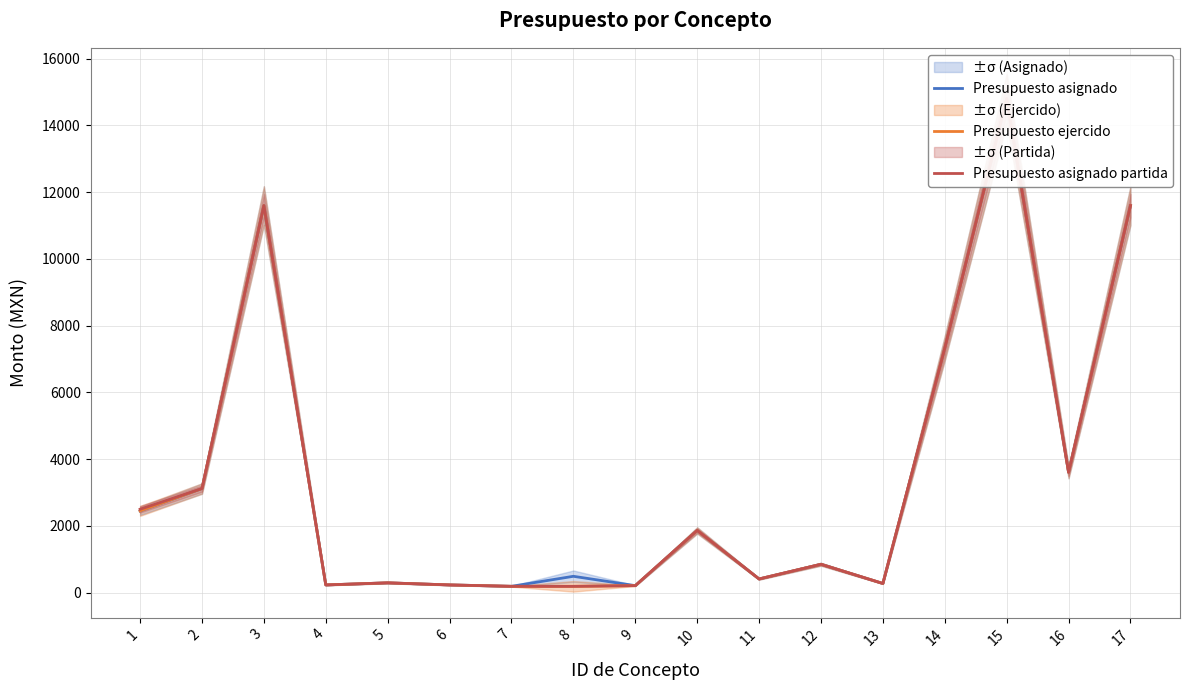

How many values in the Presupuesto ejercido series are below 850?

8